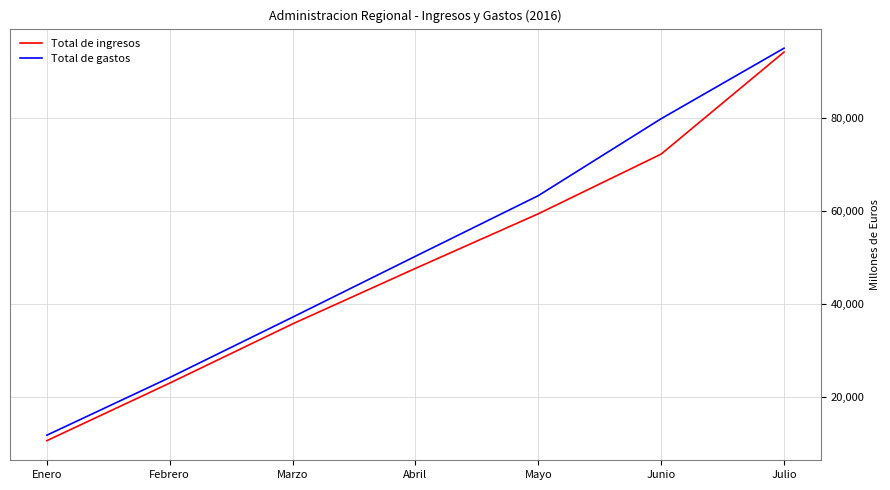

Reading left to right, what are all the values shown in this chart?

Total de ingresos: Enero=10669	Febrero=23037	Marzo=35758	Abril=47686	Mayo=59418	Junio=72246	Julio=94165
Total de gastos: Enero=11843	Febrero=24231	Marzo=37196	Abril=50287	Mayo=63312	Junio=79849	Julio=94995